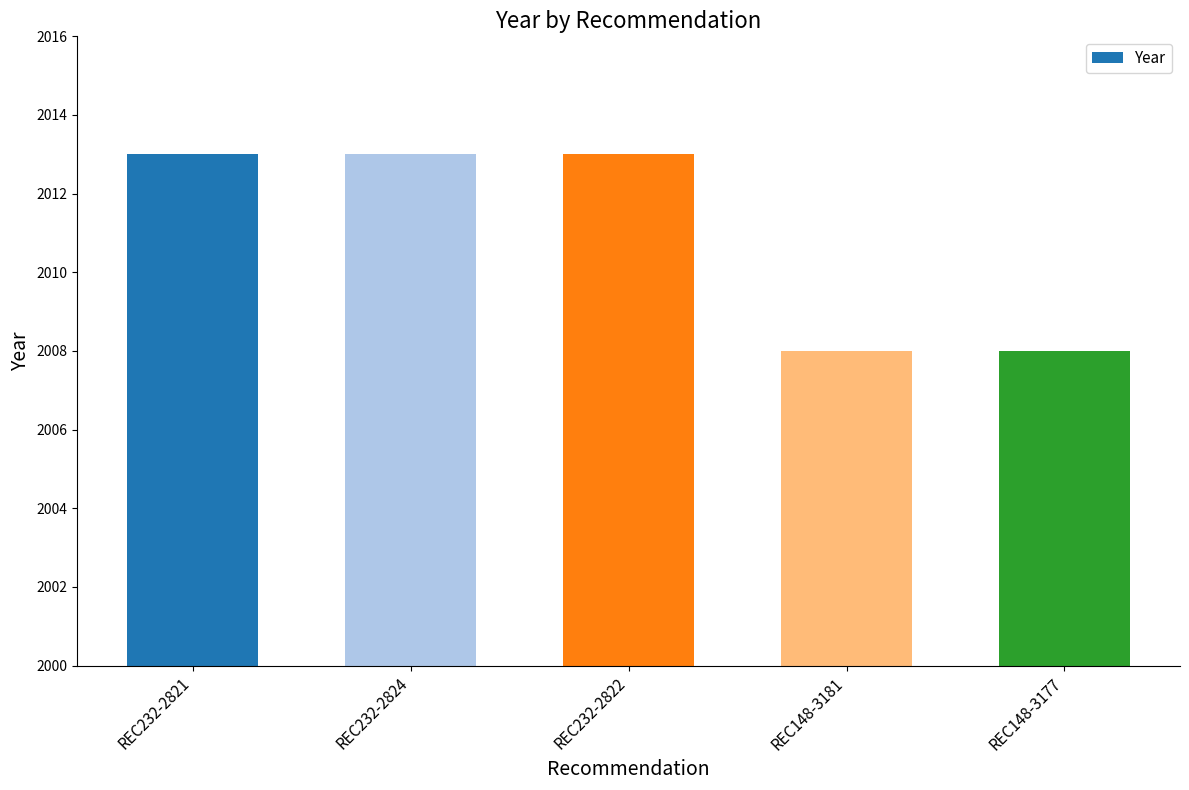

What is the ratio of the value at REC148-3181 to the value at REC232-2822?

1.0